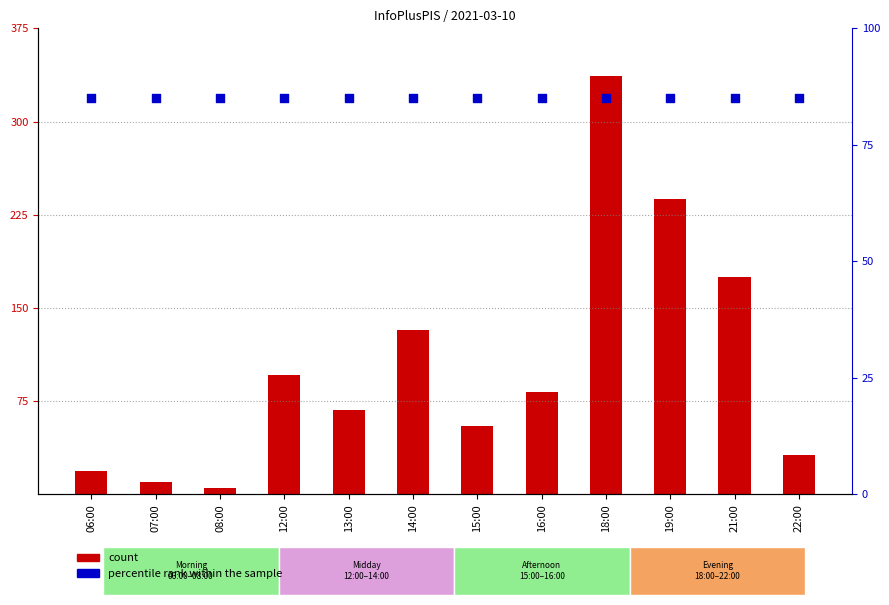

Which series reaches the minimum Y coordinate?

count